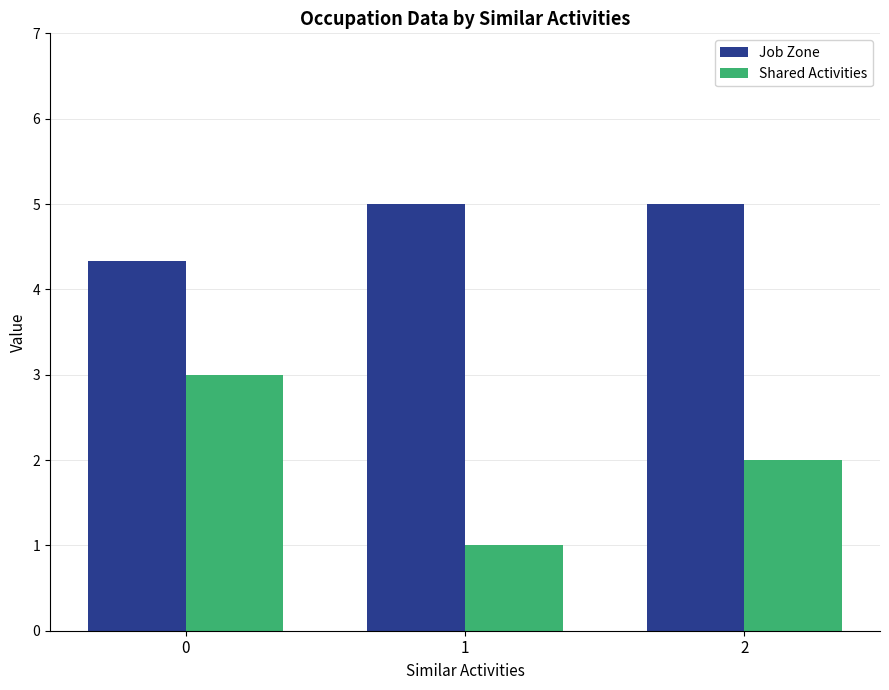

What is the total value across all series at 2?

7.0